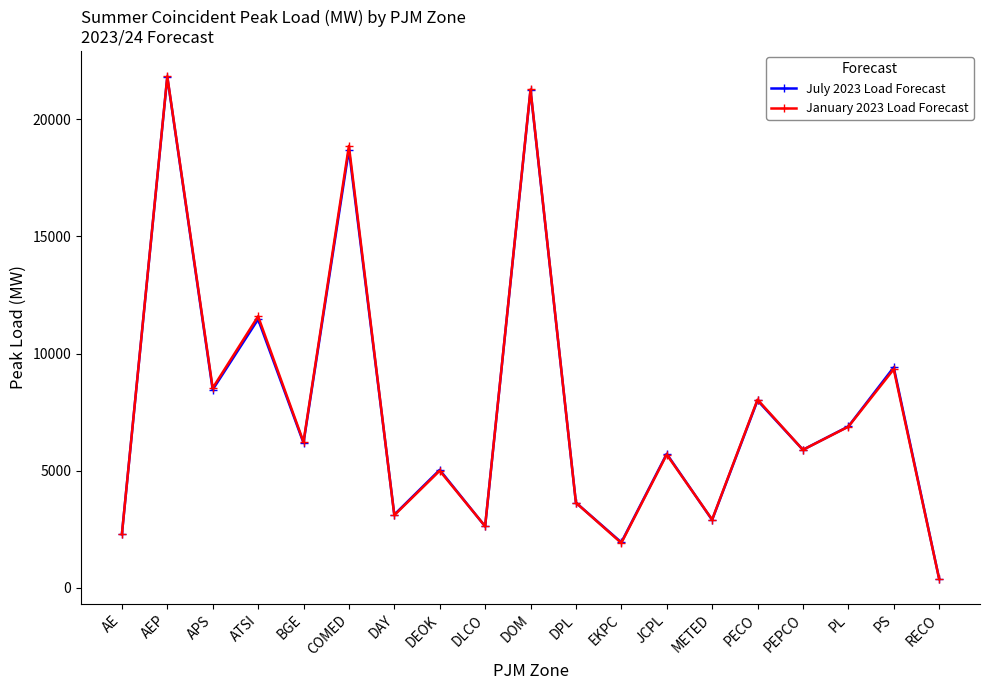

The July 2023 Load Forecast series shows 781 at EKPC. True or false?

False